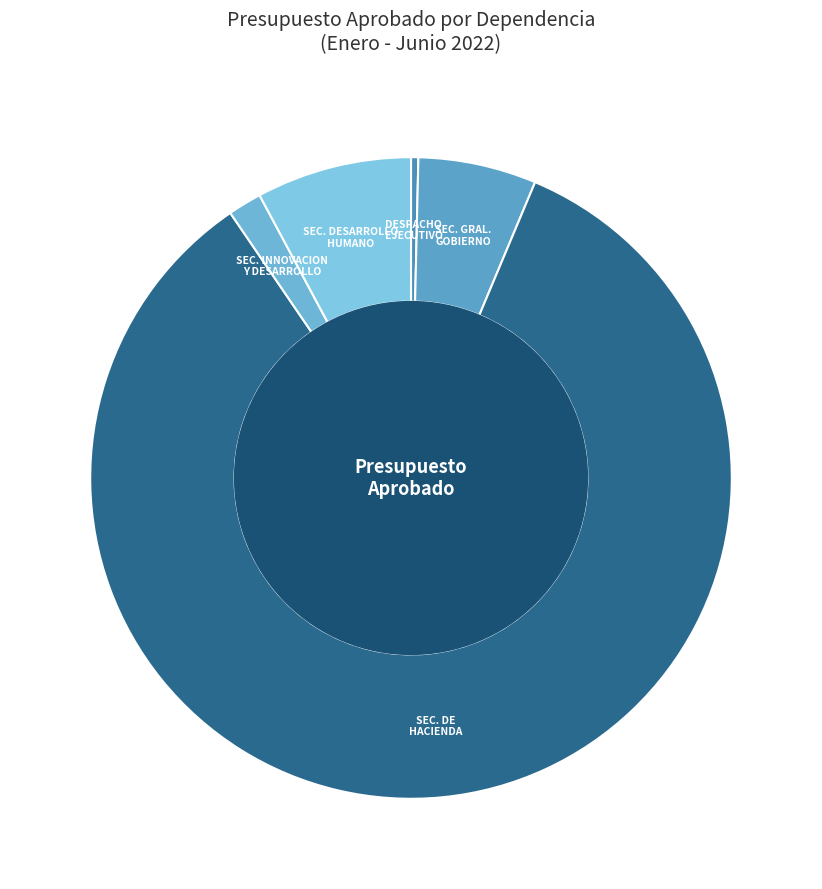

What is the majority slice?

SECRETARIA DE HACIENDA